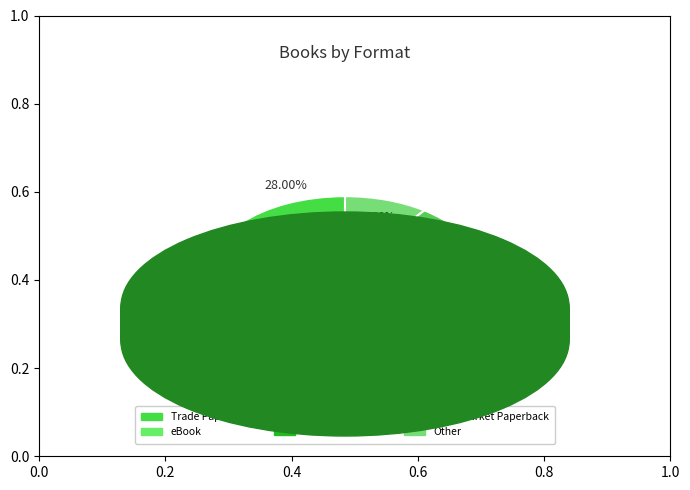

Rank the categories by value from lowest to highest.

Mass Market Paperback, Audio Download, Other, eBook, Hardcover, Trade Paperback